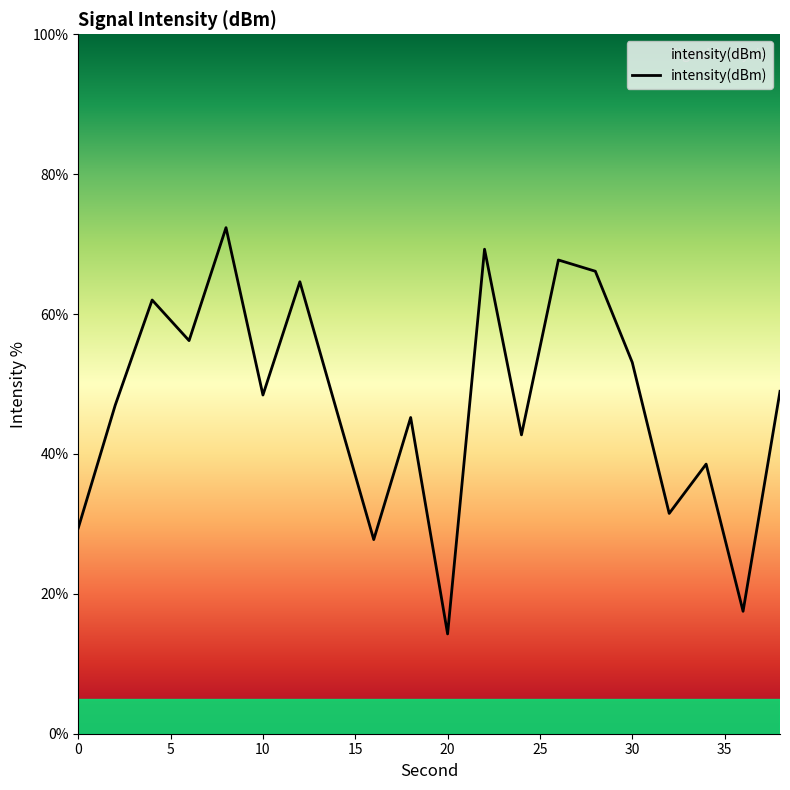

What is the difference between the maximum and second lowest values?

54.9